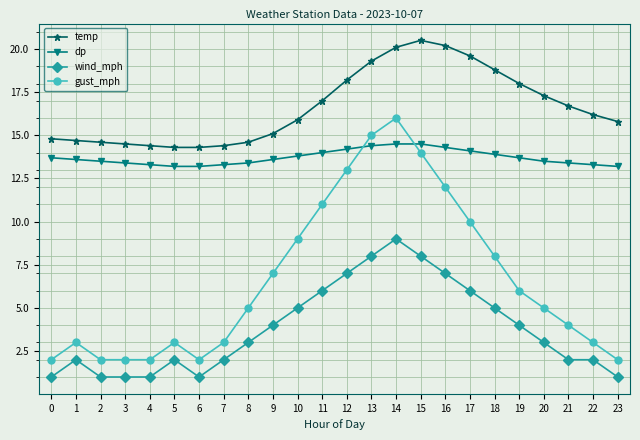

Which series has the largest total across all categories?

temp